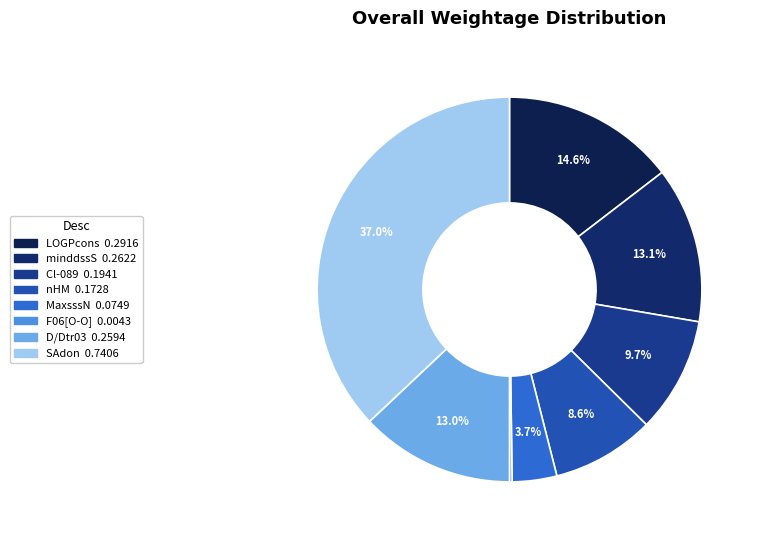

How much of the chart is everything except SAdon?

63.0%